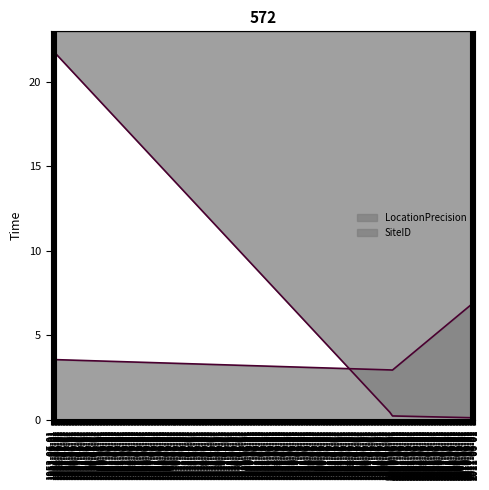

What is the difference between the highest and lowest values at 1953-05-16?

18.4